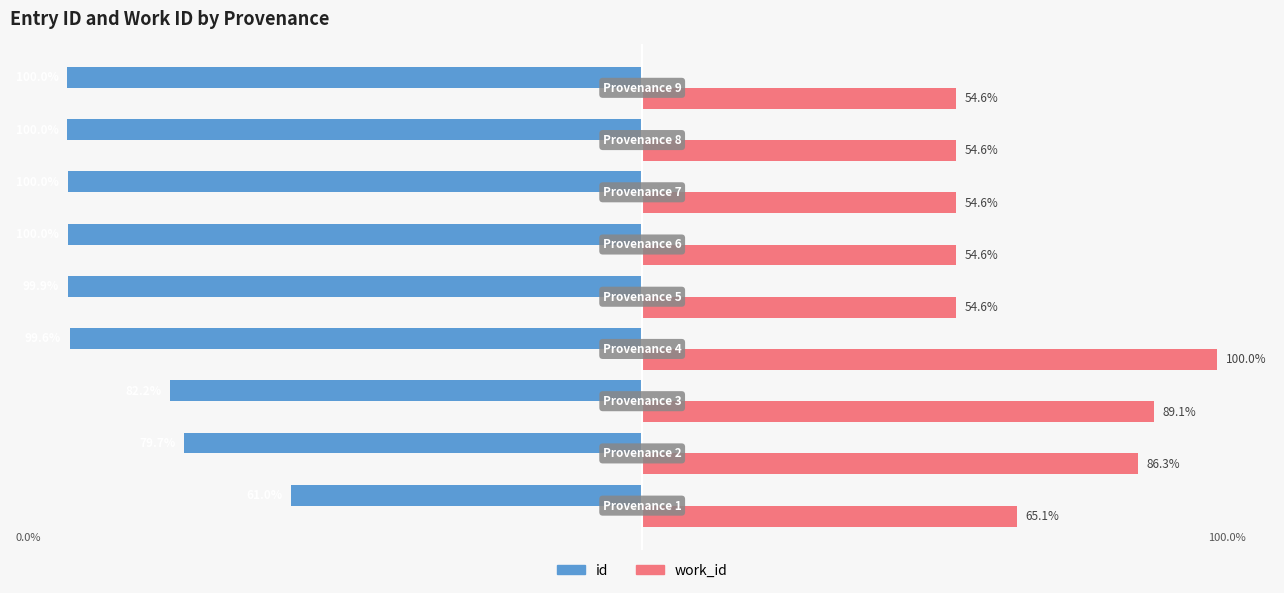

Which series has the largest total across all categories?

work_id